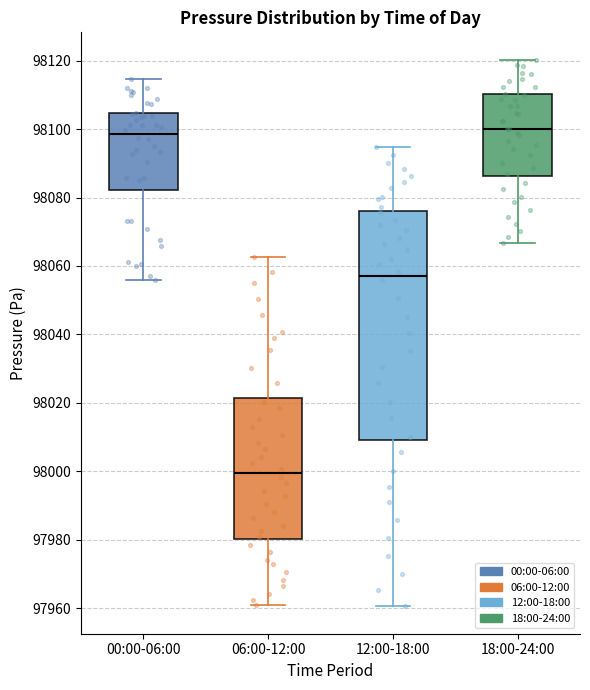

Reading left to right, read every box against the y-axis: the position of its median line, the range the box covers, and the ends of its whiskers. The values are not printed on the chart, so give them approximately, as read against the axis.

00:00-06:00: median 98098, box 98082 to 98104, whiskers 98056 to 98114
06:00-12:00: median 98000, box 97980 to 98022, whiskers 97960 to 98062
12:00-18:00: median 98058, box 98010 to 98076, whiskers 97960 to 98094
18:00-24:00: median 98100, box 98086 to 98110, whiskers 98066 to 98120